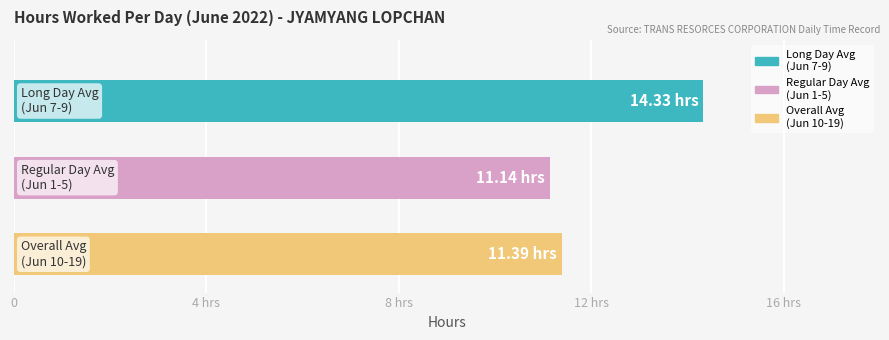

Are the bars horizontal?

Yes